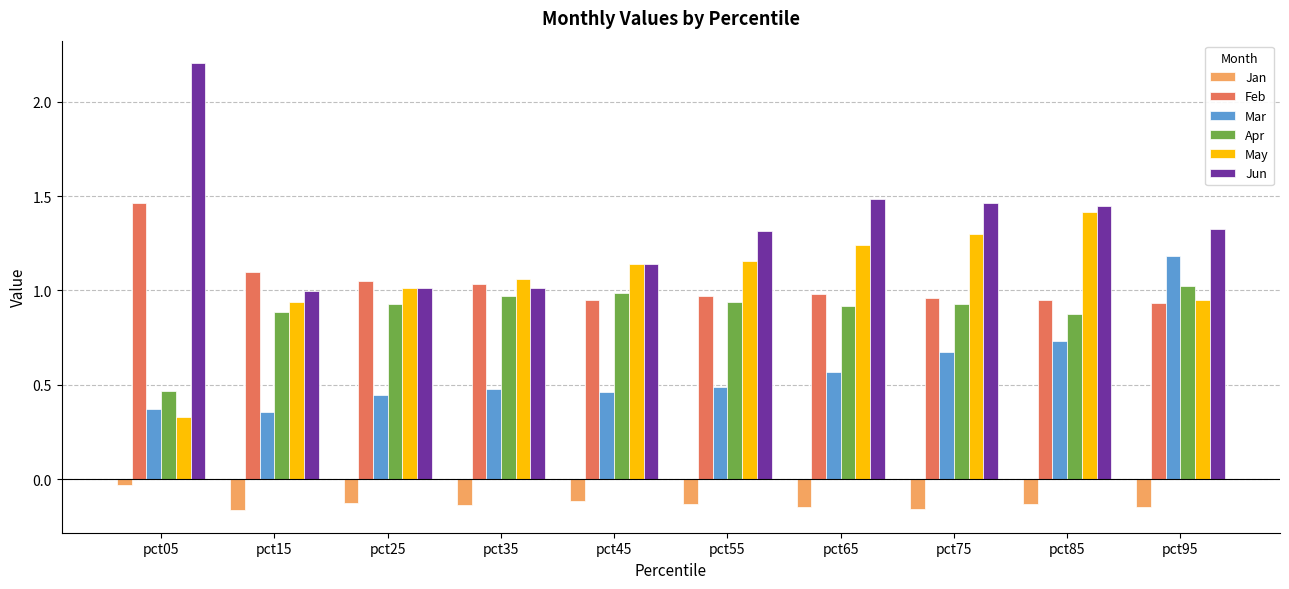

The value of Jun at pct65 is 0.8. True or false?

False